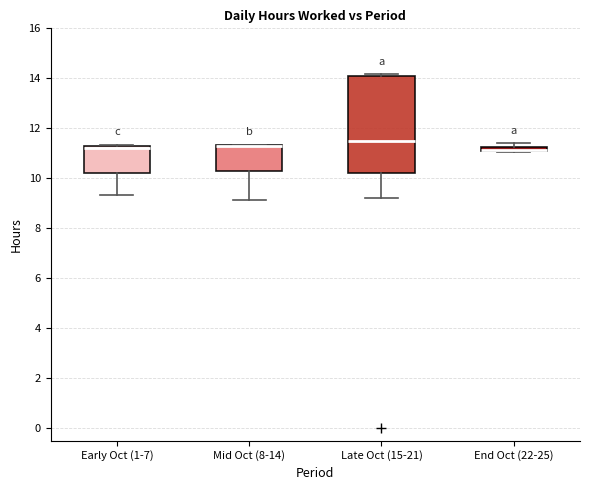

Where does the median line of the box for Late Oct (15-21) sit on the y-axis? The values are not printed on the chart, so give them approximately, as read against the axis.

11.4